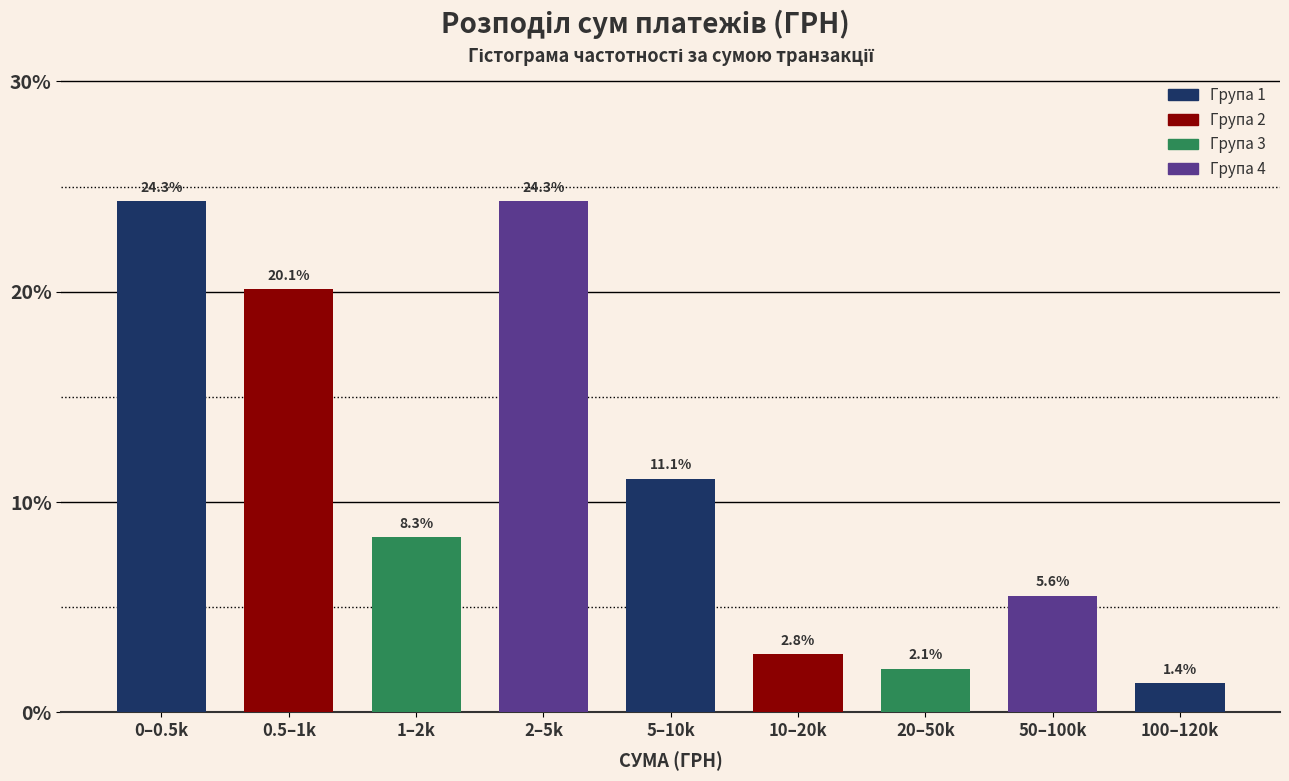

Reading right to left, transcribe all the data shown in this chart.

1.4	5.6	2.1	2.8	11.1	24.3	8.3	20.1	24.3